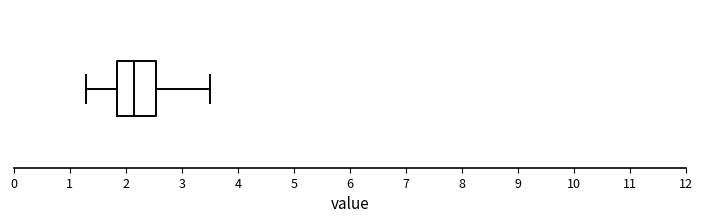

Where is the right edge of the box on the x-axis? The values are not printed on the chart, so give them approximately, as read against the axis.

2.6